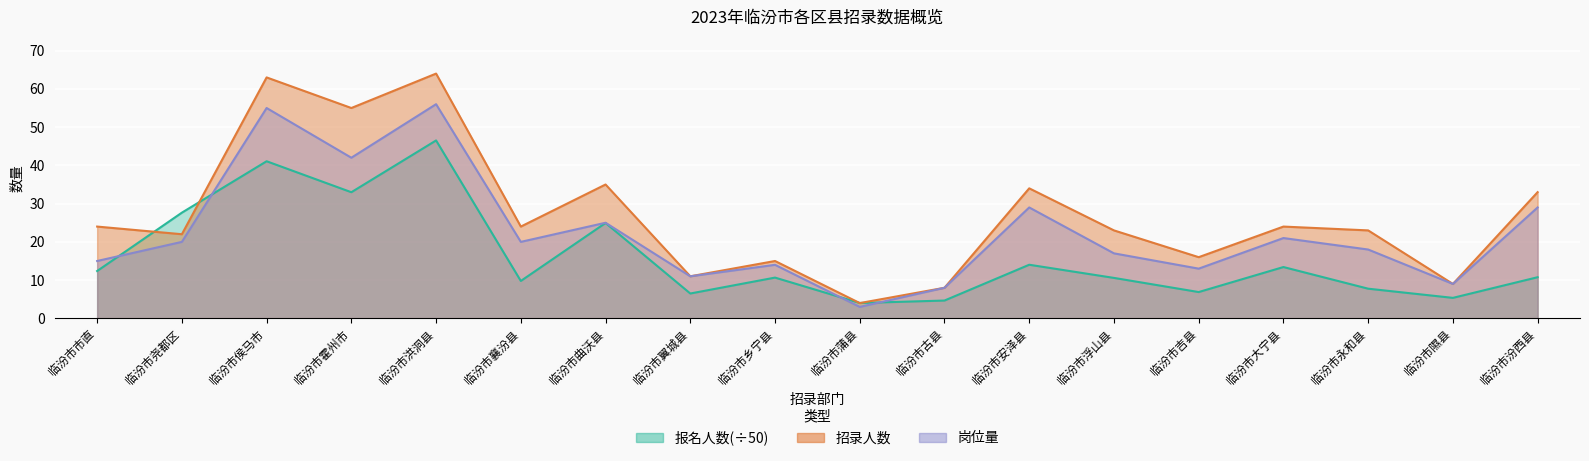

Reading right to left, transcribe all the data shown in this chart.

报名人数: 临汾市汾西县=10.8	临汾市隰县=5.4	临汾市永和县=7.8	临汾市大宁县=13.4	临汾市吉县=6.9	临汾市浮山县=10.6	临汾市安泽县=14.0	临汾市古县=4.7	临汾市蒲县=4.0	临汾市乡宁县=10.7	临汾市翼城县=6.5	临汾市曲沃县=24.9	临汾市襄汾县=9.8	临汾市洪洞县=46.5	临汾市霍州市=33.0	临汾市侯马市=41.1	临汾市尧都区=27.6	临汾市市直=12.4
招录人数: 临汾市汾西县=33.0	临汾市隰县=9.0	临汾市永和县=23.0	临汾市大宁县=24.0	临汾市吉县=16.0	临汾市浮山县=23.0	临汾市安泽县=34.0	临汾市古县=8.0	临汾市蒲县=4.0	临汾市乡宁县=15.0	临汾市翼城县=11.0	临汾市曲沃县=35.0	临汾市襄汾县=24.0	临汾市洪洞县=64.0	临汾市霍州市=55.0	临汾市侯马市=63.0	临汾市尧都区=22.0	临汾市市直=24.0
岗位量: 临汾市汾西县=29.0	临汾市隰县=9.0	临汾市永和县=18.0	临汾市大宁县=21.0	临汾市吉县=13.0	临汾市浮山县=17.0	临汾市安泽县=29.0	临汾市古县=8.0	临汾市蒲县=3.0	临汾市乡宁县=14.0	临汾市翼城县=11.0	临汾市曲沃县=25.0	临汾市襄汾县=20.0	临汾市洪洞县=56.0	临汾市霍州市=42.0	临汾市侯马市=55.0	临汾市尧都区=20.0	临汾市市直=15.0